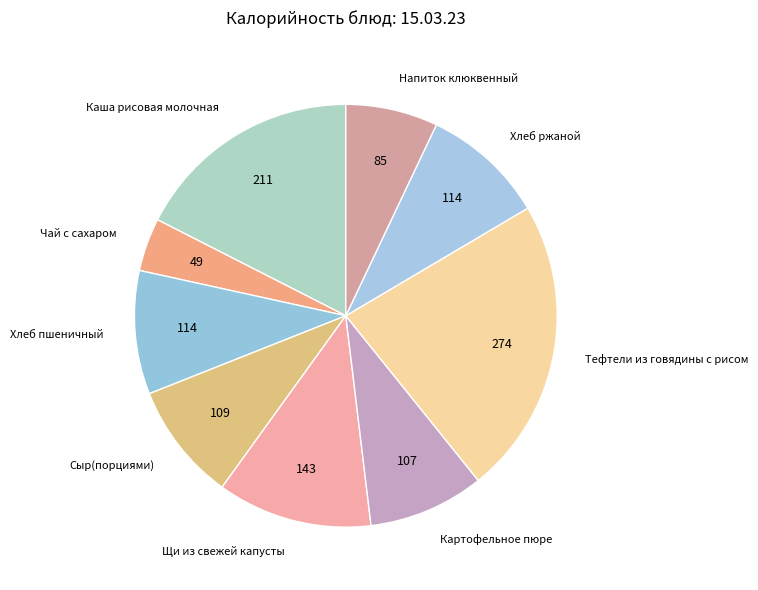

Approximately how many times larger is the value at Хлеб пшеничный compared to Щи из свежей капусты?

0.8